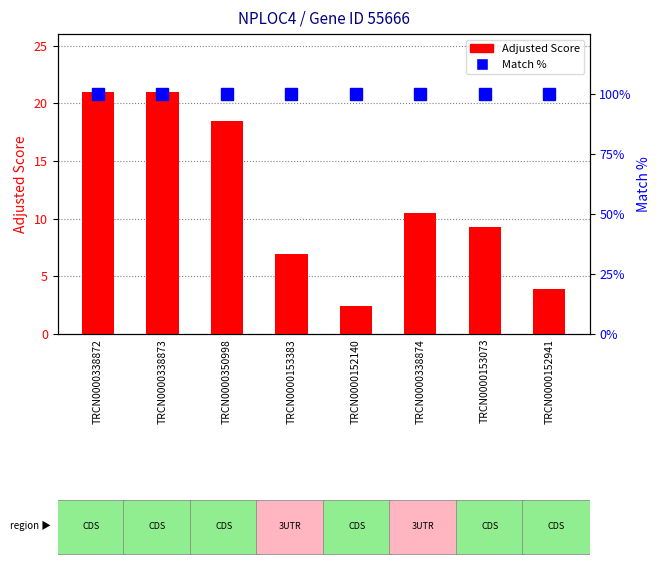

How many data points does each series have?

8